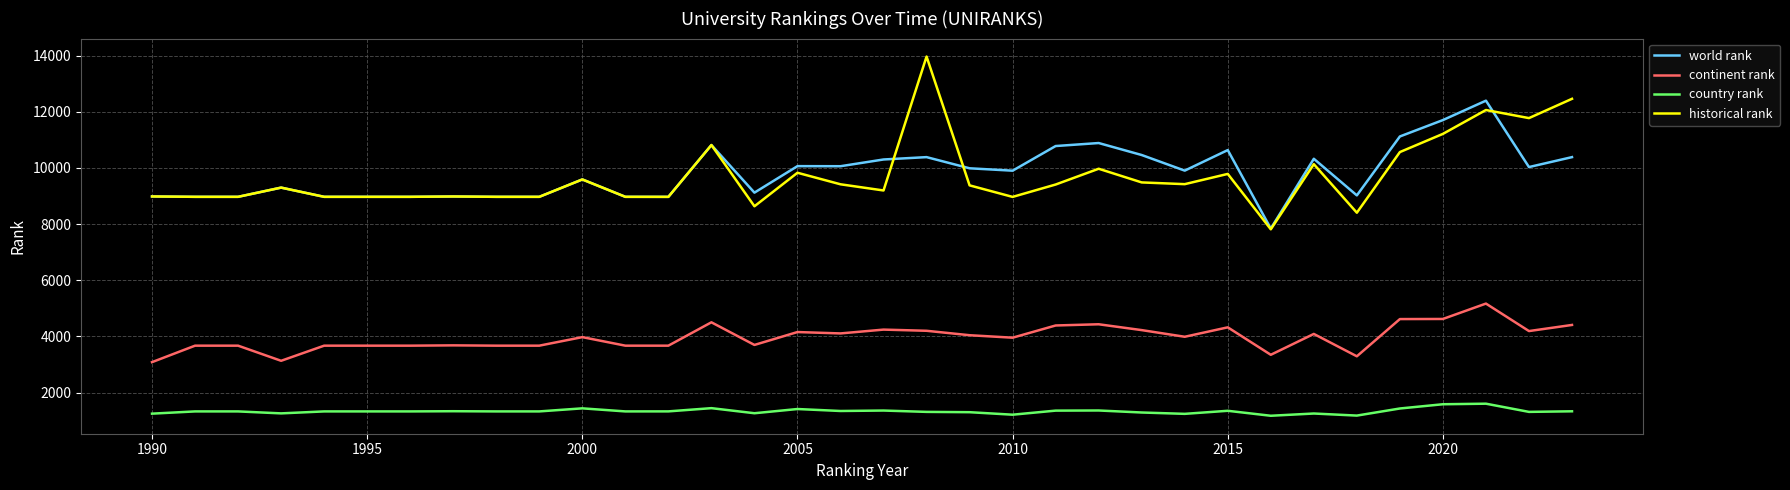

Which series has the largest range (max minus min)?

historical rank